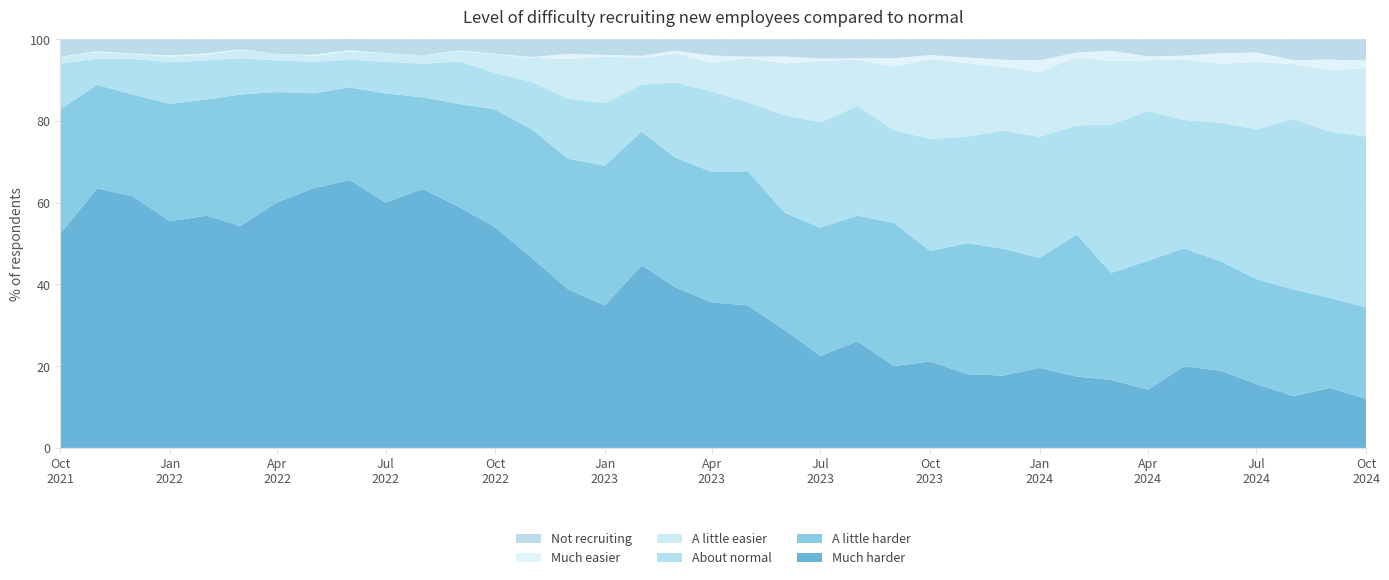

Reading right to left, transcribe all the data shown in this chart.

Much harder: 12.0	14.7	12.7	15.7	18.9	19.9	14.3	16.7	17.5	19.6	17.7	18.1	21.2	20.0	26.1	22.5	28.9	34.9	35.6	39.4	44.7	34.8	38.9	46.4	54.0	58.9	63.4	60.0	65.5	63.5	60.1	54.3	56.9	55.5	61.6	63.5	52.5
A little harder: 22.4	22.0	26.1	25.6	26.7	28.9	31.5	26.2	34.8	26.9	31.1	32.0	27.0	35.0	30.8	31.4	28.7	32.8	32.0	31.7	32.7	34.2	31.9	31.5	28.8	25.3	22.5	26.7	22.7	23.3	27.0	32.1	28.4	28.7	24.9	25.3	30.4
About normal: 41.8	40.7	41.7	36.7	33.9	31.4	36.6	36.3	26.7	29.6	28.9	26.1	27.4	22.7	26.8	25.8	23.8	16.8	19.6	18.4	11.5	15.3	14.7	11.6	8.9	10.4	8.2	7.8	6.8	7.7	7.7	8.9	9.5	10.2	8.7	6.4	11.2
A little easier: 16.8	15.1	13.4	16.5	14.4	14.9	12.4	15.6	16.7	15.9	15.6	18.0	19.6	15.6	11.3	15.0	12.7	10.9	7.0	7.0	6.5	11.3	9.7	5.9	4.6	2.5	2.1	2.0	2.0	1.4	1.6	2.0	1.4	1.4	1.2	1.6	1.6
Much easier: 1.8	2.6	1.0	2.3	2.6	0.9	1.0	2.5	1.1	2.8	1.7	1.4	0.9	2.1	0.3	0.6	1.7	0.3	1.8	0.8	0.5	0.5	1.3	0.2	0.1	0.2	0.0	0.0	0.3	0.3	0.0	0.2	0.3	0.3	0.1	0.2	0.1
Not recruiting: 5.2	5.0	5.1	3.2	3.4	4.0	4.2	2.8	3.3	5.1	5.0	4.4	3.9	4.6	4.7	4.7	4.2	4.2	4.0	2.8	4.0	3.8	3.6	4.3	3.5	2.7	3.9	3.4	2.7	3.8	3.6	2.4	3.4	3.9	3.5	2.9	4.3